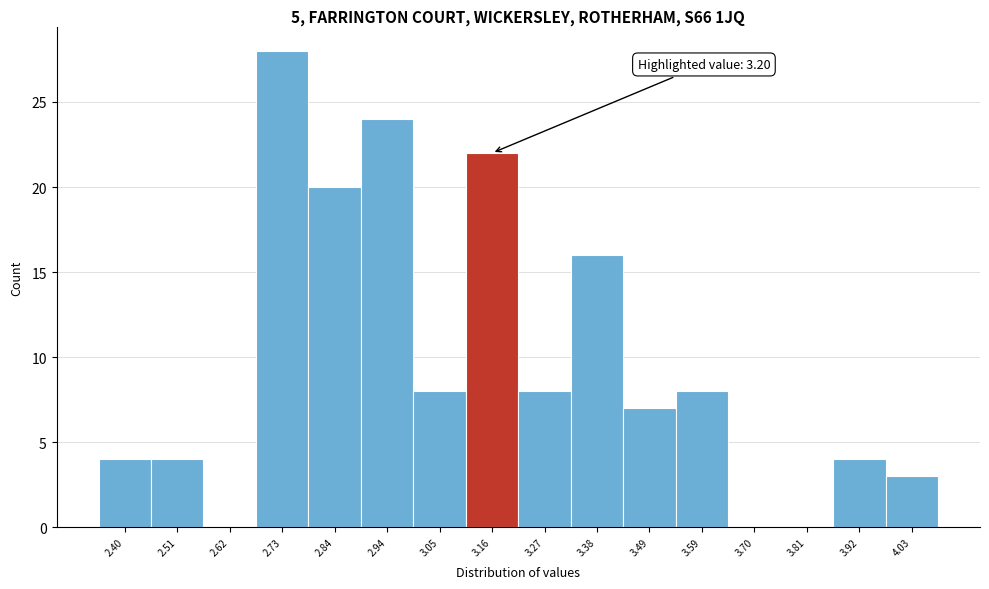

Over which range of the x-axis is the bar tallest?

2.68 to 2.78